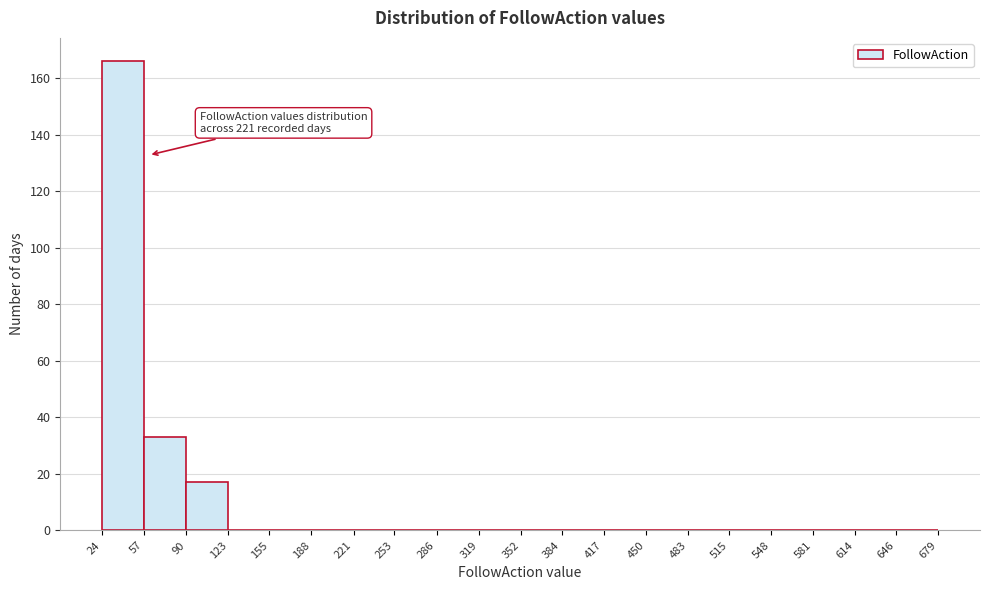

Which range on the x-axis has the tallest bar?

24 to 57